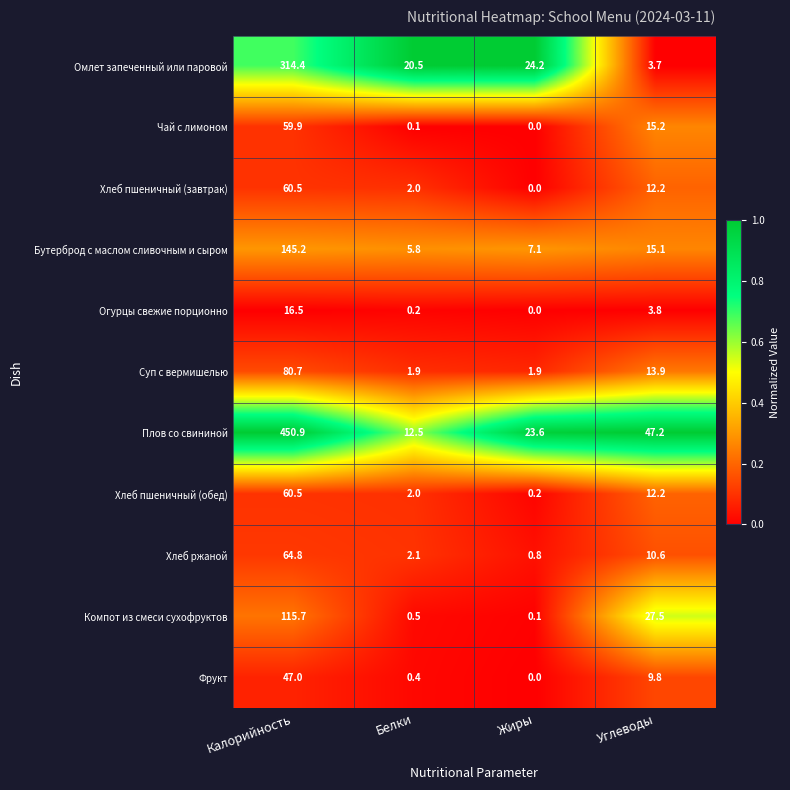

Where is Хлеб ржаной nearest to the value 32?

Углеводы